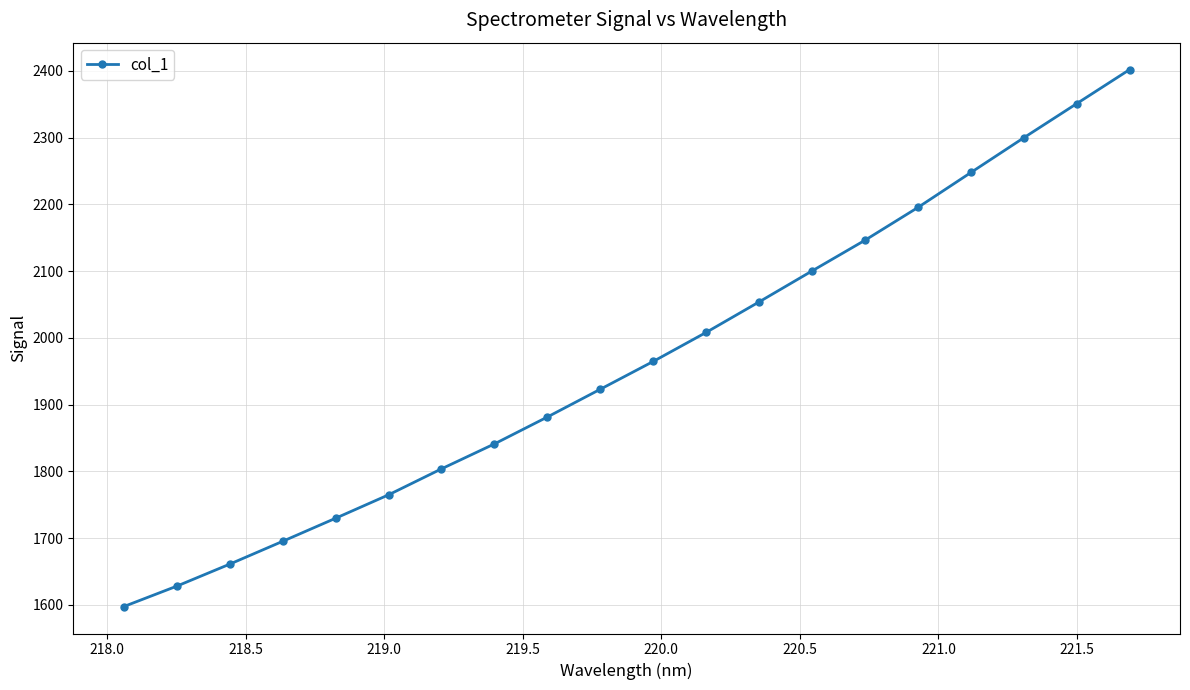

What is the average value?

1964.7